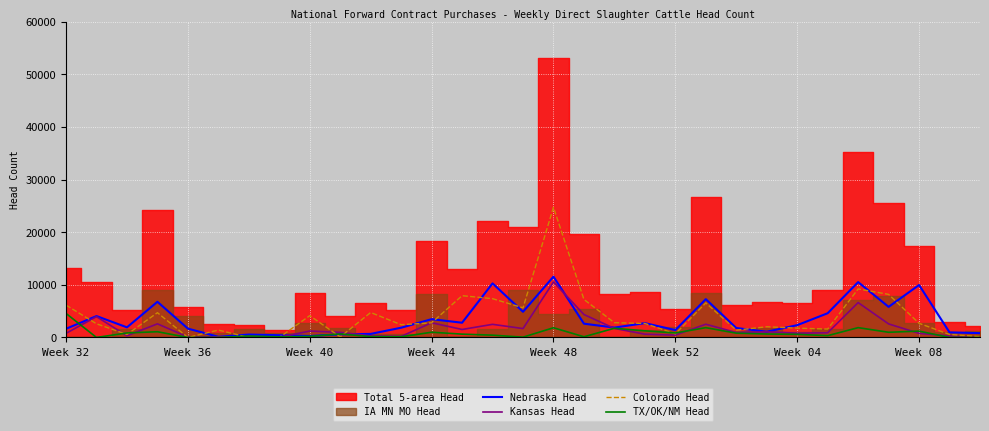

How many lines are shown in the chart?

4